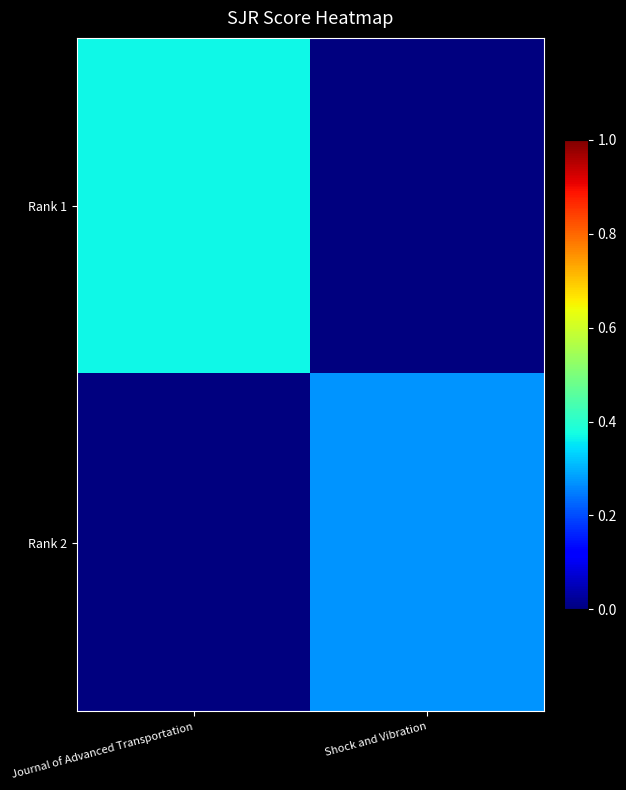

Rank the series by their maximum value, from lowest to highest.

Rank 2, Rank 1